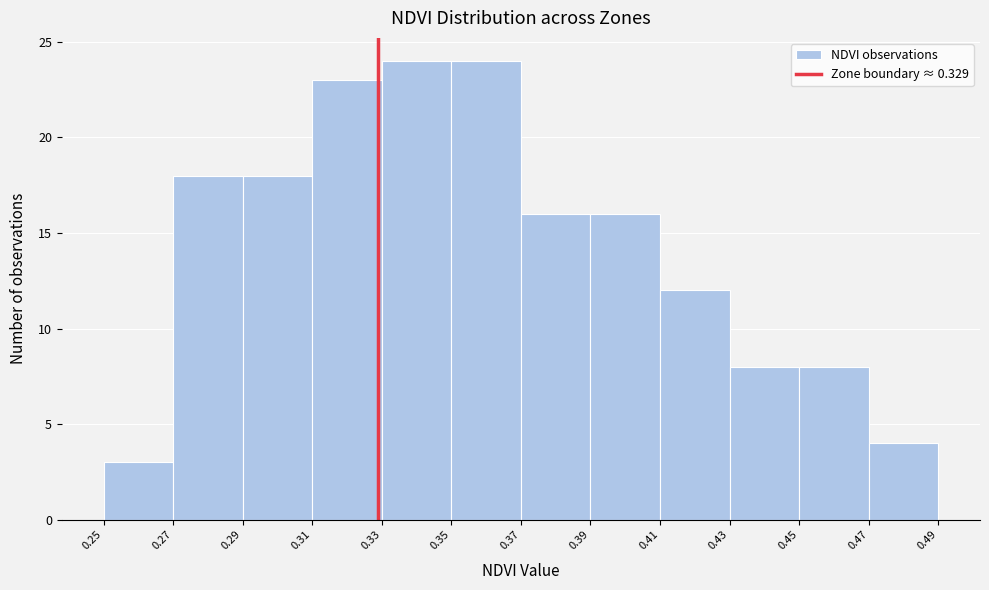

Reading left to right, list every bar in this chart as the range it spans on the x-axis followed by its height. The values are not printed on the chart, so give them approximately, as read against the axis.

0.25 to 0.27: 3
0.27 to 0.29: 18
0.29 to 0.31: 18
0.31 to 0.33: 23
0.33 to 0.35: 24
0.35 to 0.37: 24
0.37 to 0.39: 16
0.39 to 0.41: 16
0.41 to 0.43: 12
0.43 to 0.45: 8
0.45 to 0.47: 8
0.47 to 0.49: 4